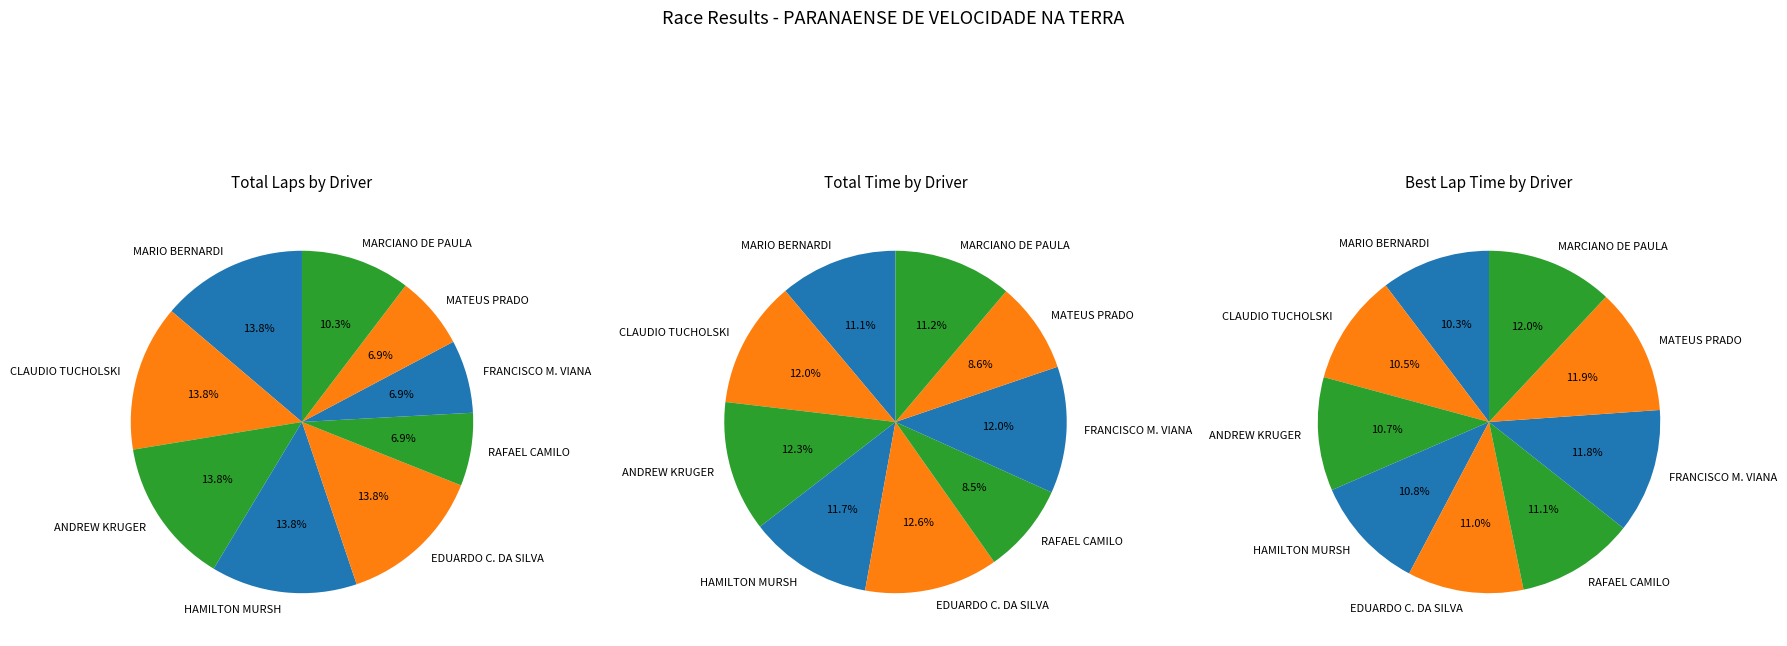

To the nearest percent, what percentage of the pie is MARIO BERNARDI?

10%